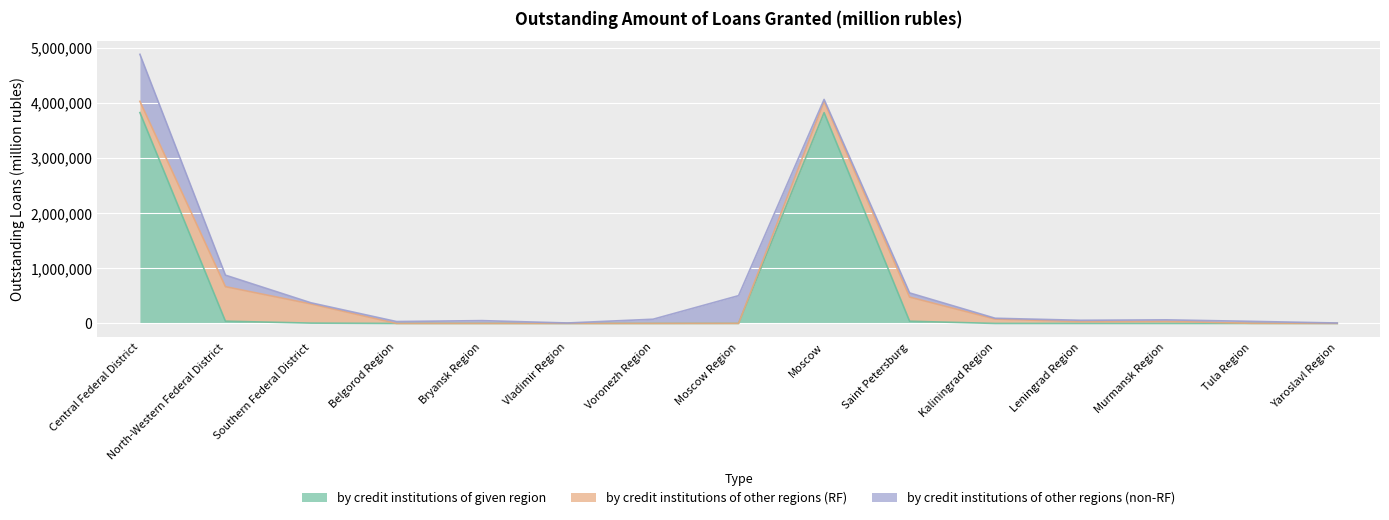

At which category is the sum across all series the highest?

Central Federal District